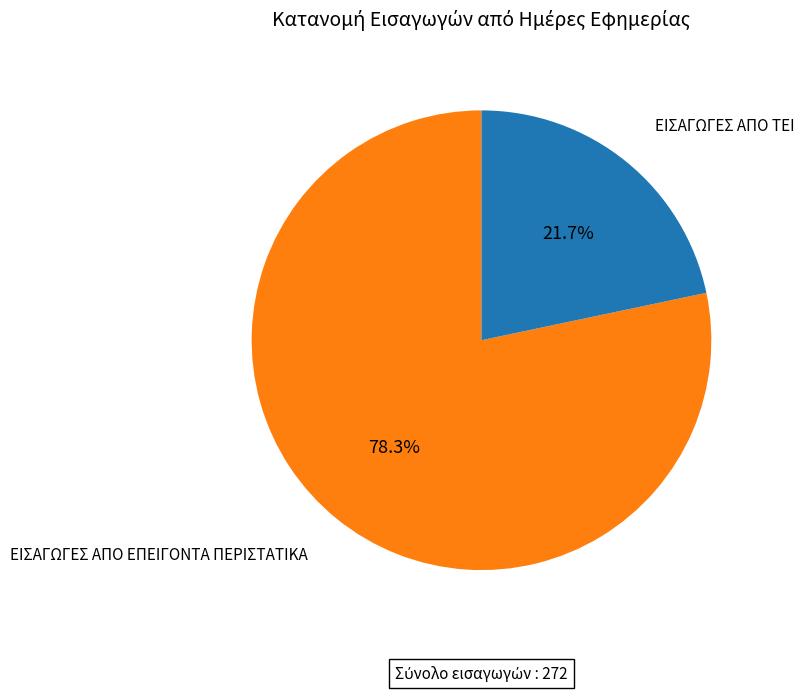

How much of the chart is everything except ΕΙΣΑΓΩΓΕΣ ΑΠΟ ΕΠΕΙΓΟΝΤΑ ΠΕΡΙΣΤΑΤΙΚΑ?

21.7%